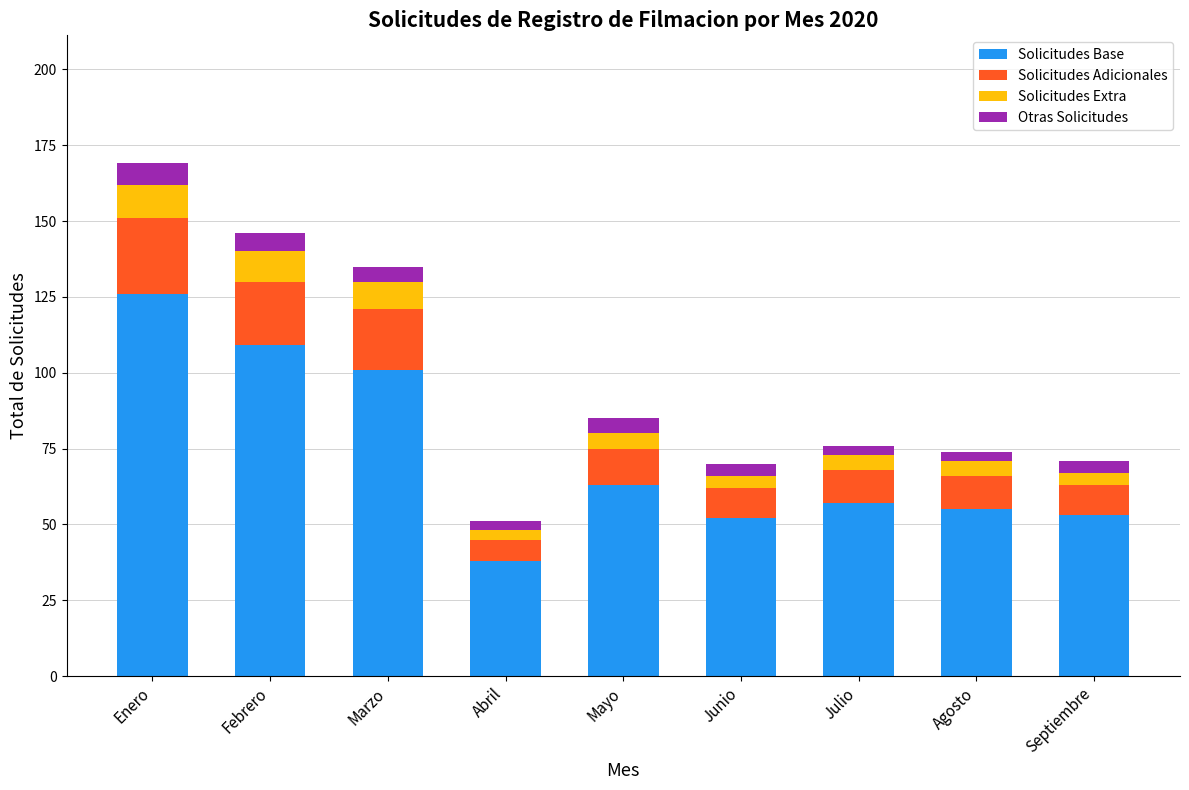

Is it true that Solicitudes Base equals 101 at Marzo?

True